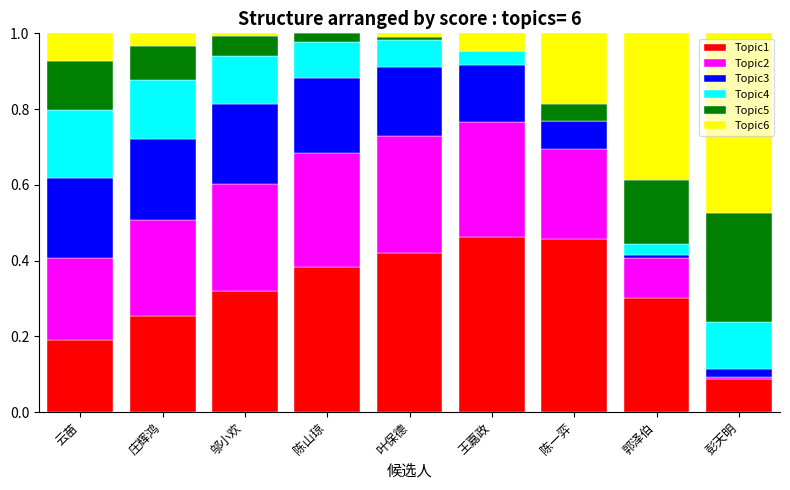

Is it true that Topic1 equals 0.1 at 邬小欢?

False